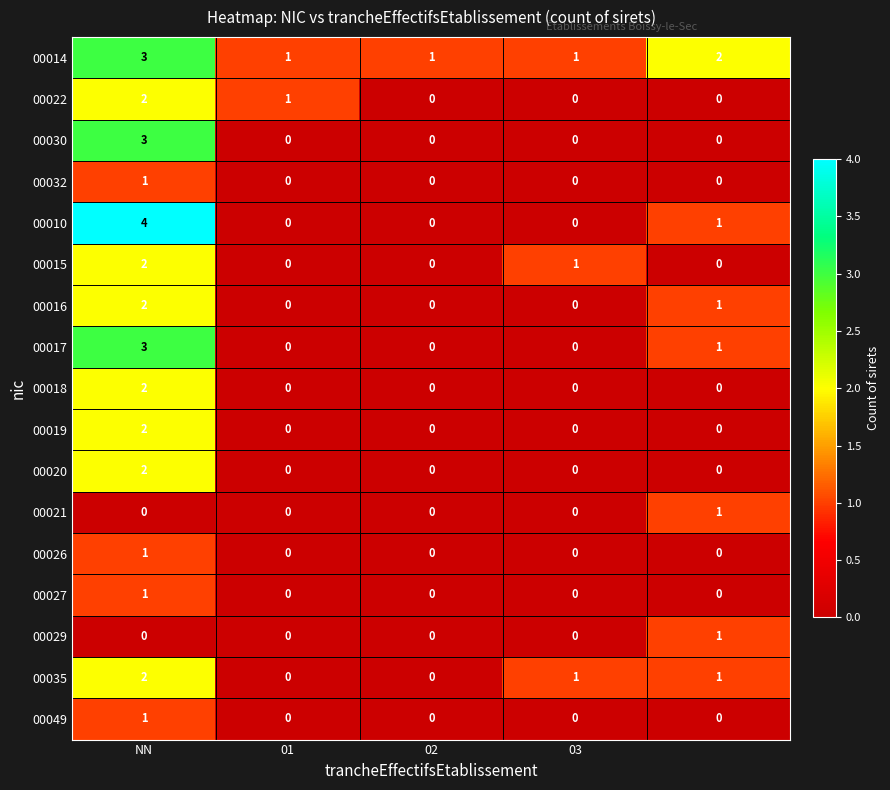

Count the 00014 values in the range 1 to 2.

4